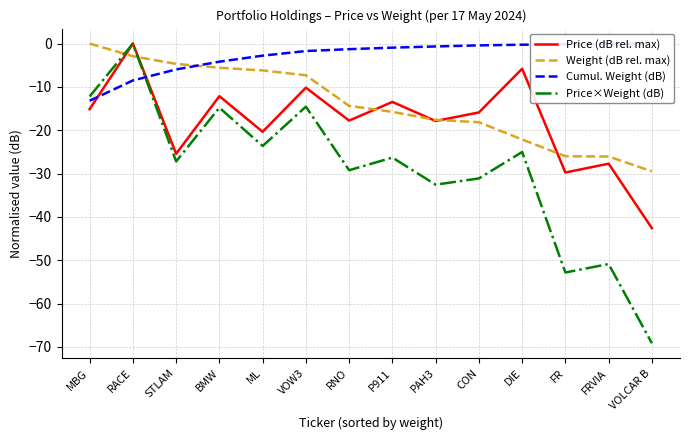

What is the value of the Cumul. Weight (dB) point at the 6th from the left?

-1.7